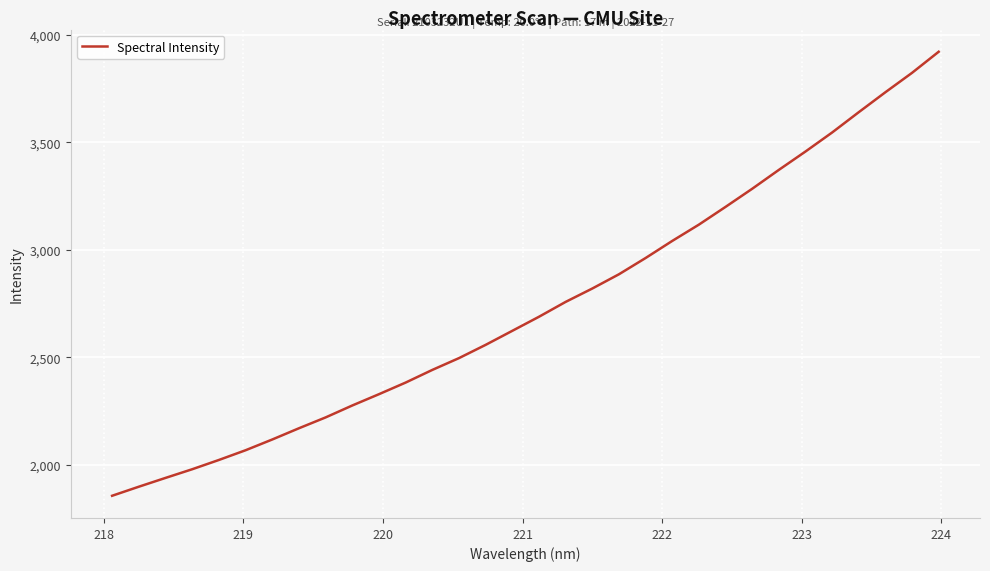

What is the minimum value shown in the chart?

1856.8